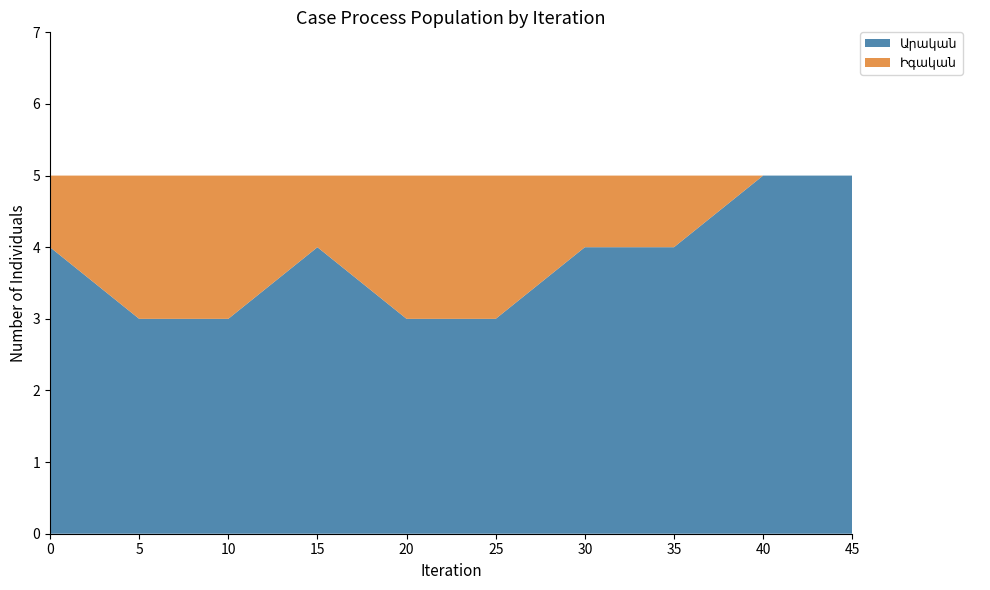

Reading left to right, transcribe all the data shown in this chart.

Արական: 1=1	2=2	3=3	4=4	5=5	6=6	7=7	8=8	9=9	10=10	11=11	12=12	13=13	14=14	15=15	16=16	17=17	18=18	19=19	20=20
Իգական: 1=3	2=6	3=9	4=3	5=6	6=9	7=3	8=5	9=6	10=4	11=3	12=5	13=6	14=4	15=5	16=3	17=4	18=5	19=6	20=4